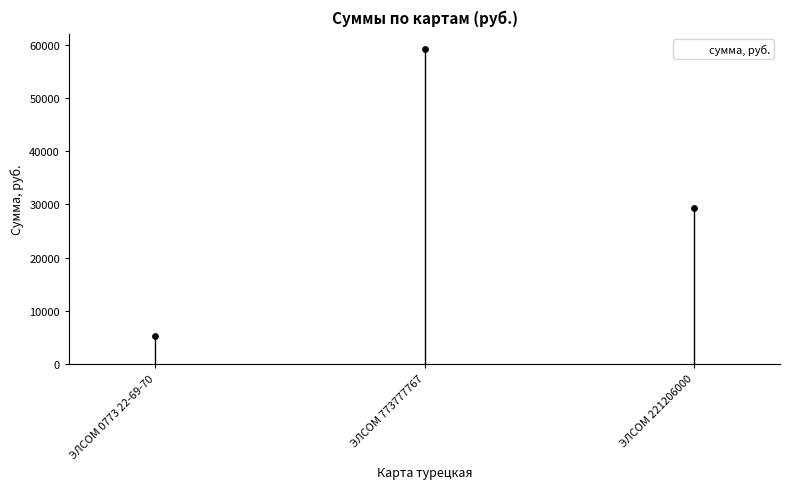

Approximately how many times larger is the value at ЭЛСОМ 773777767 compared to ЭЛСОМ 221206000?

2.0